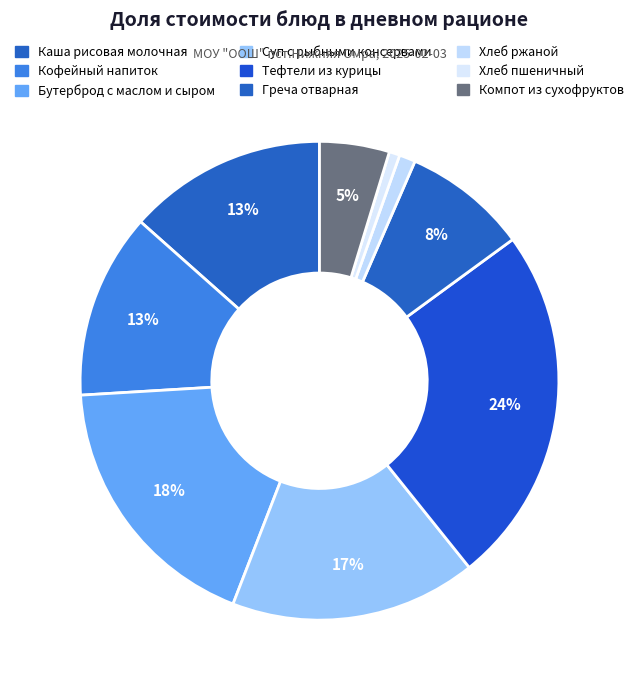

How many slices are in this pie chart?

9